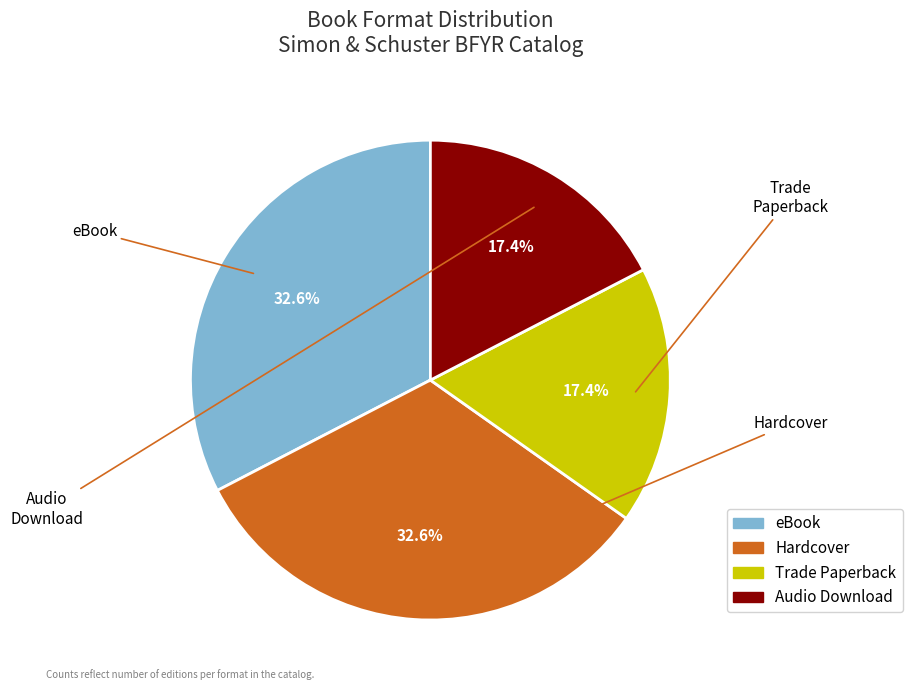

Approximately how many times larger is the value at eBook compared to Hardcover?

1.0